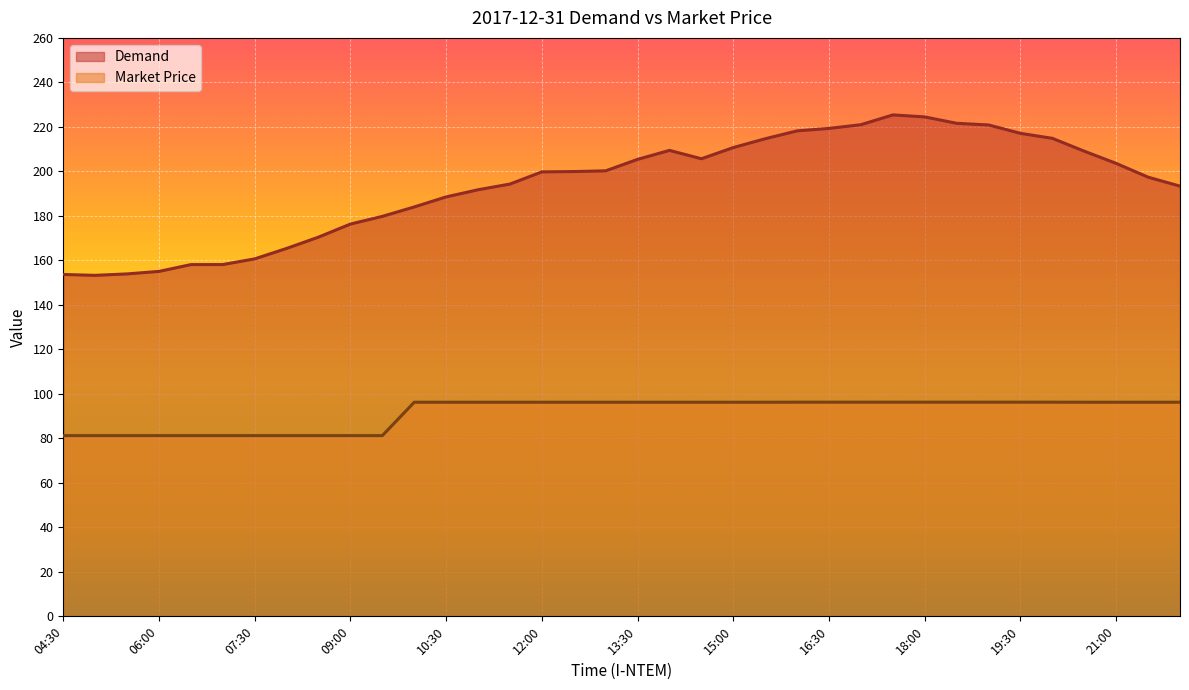

How many values in the Demand series are below 199?

17